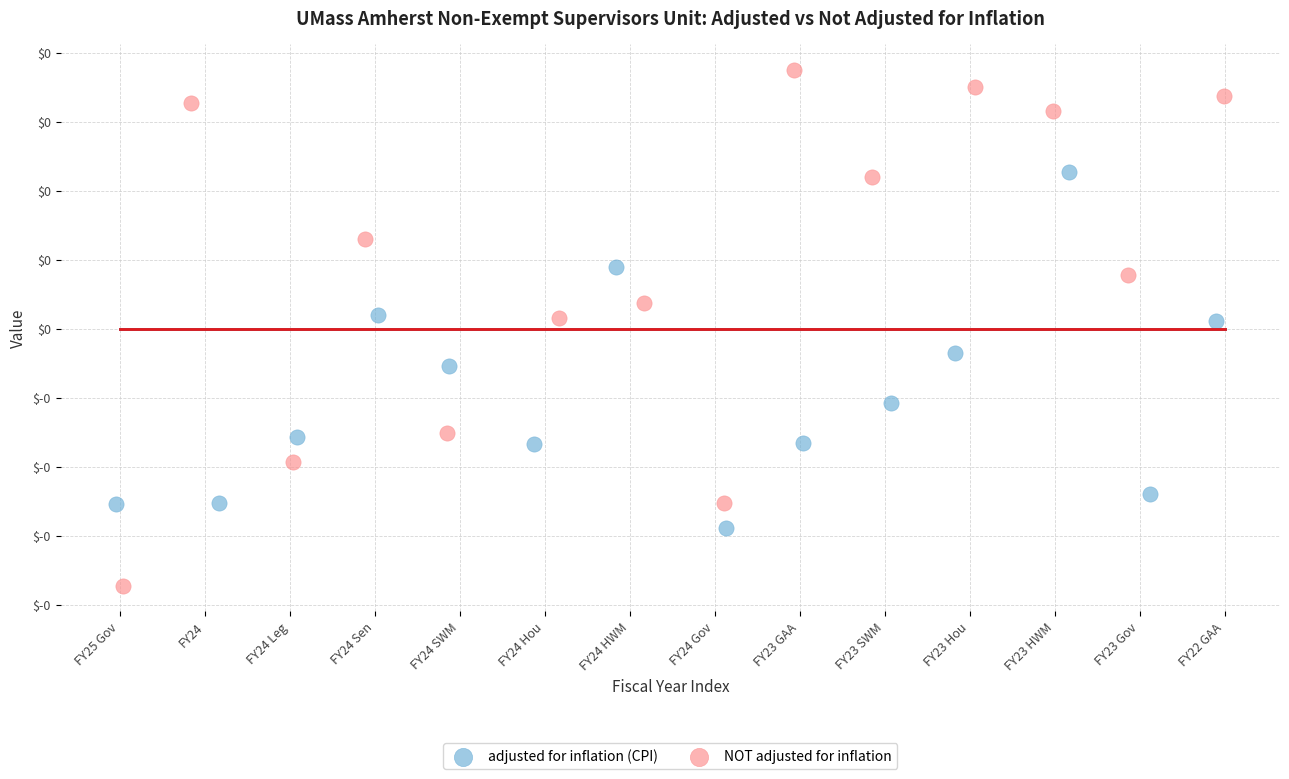

Which series has the largest Y range (max minus min)?

NOT adjusted for inflation